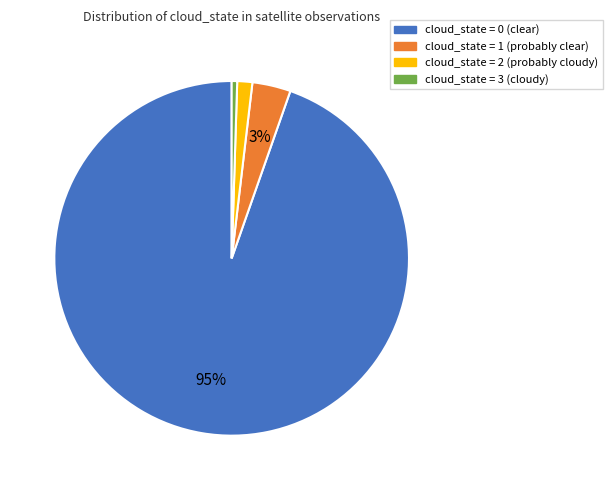

Rank the categories by value from highest to lowest.

cloud_state = 0 (clear), cloud_state = 1 (probably clear), cloud_state = 2 (probably cloudy), cloud_state = 3 (cloudy)